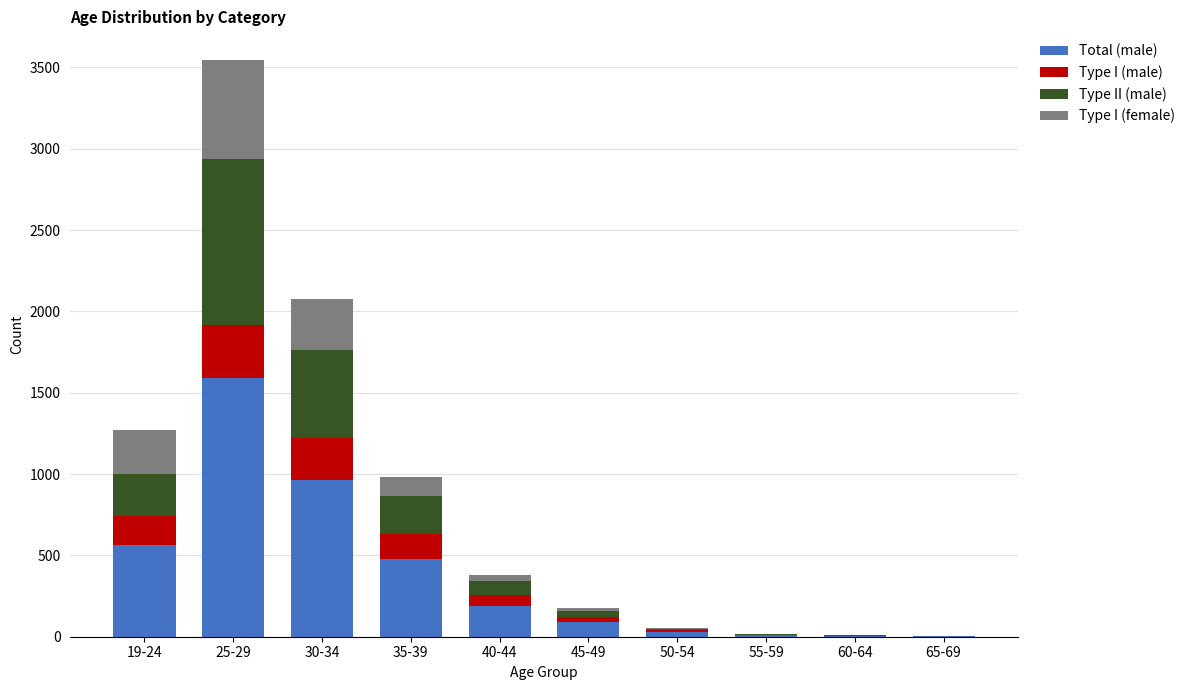

At which category is the sum across all series the highest?

25-29